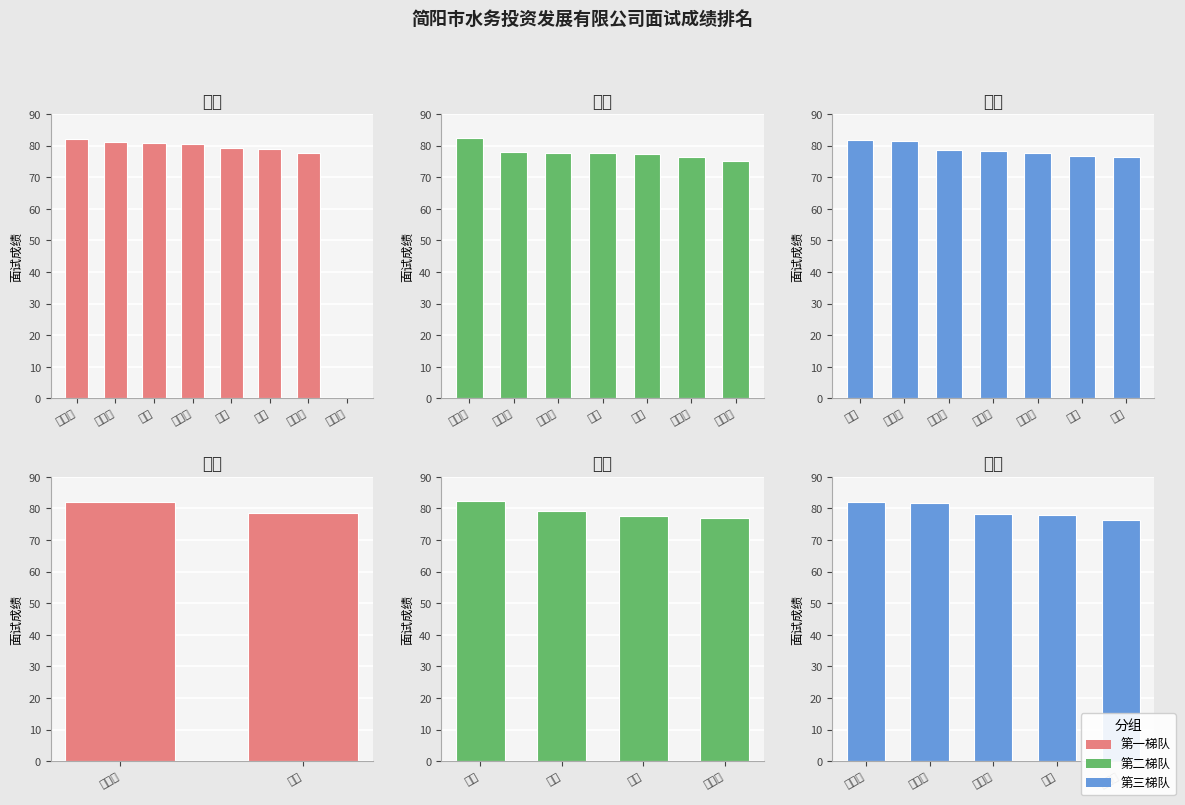

Read the 制水 value at 杨青颖.

82.1